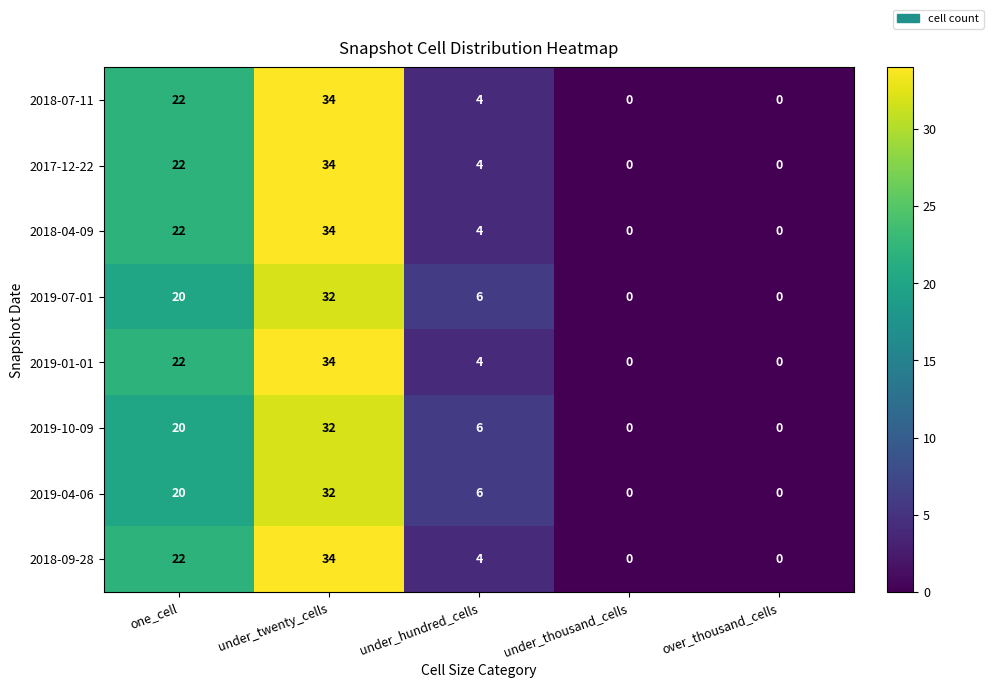

What is the maximum value shown in the chart?

34